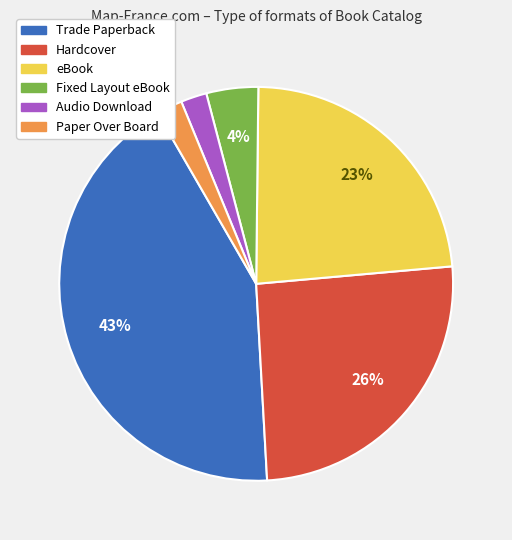

Approximately how many times larger is the value at Fixed Layout eBook compared to Audio Download?

2.0